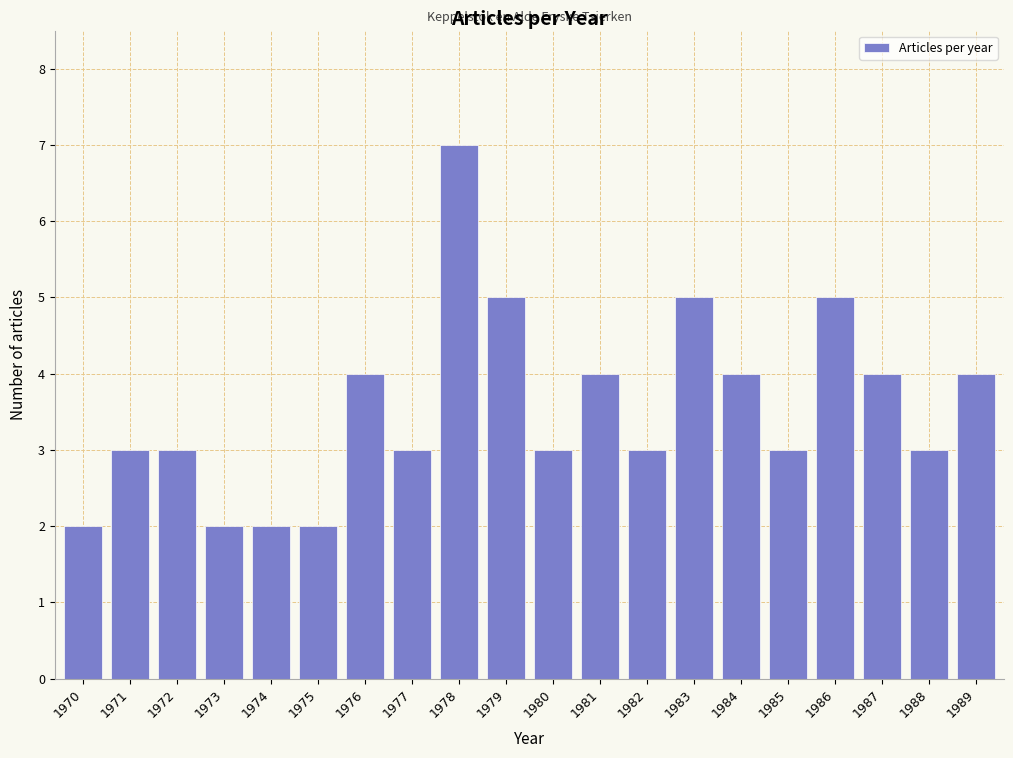

Reading right to left, transcribe all the data shown in this chart.

4	3	4	5	3	4	5	3	4	3	5	7	3	4	2	2	2	3	3	2